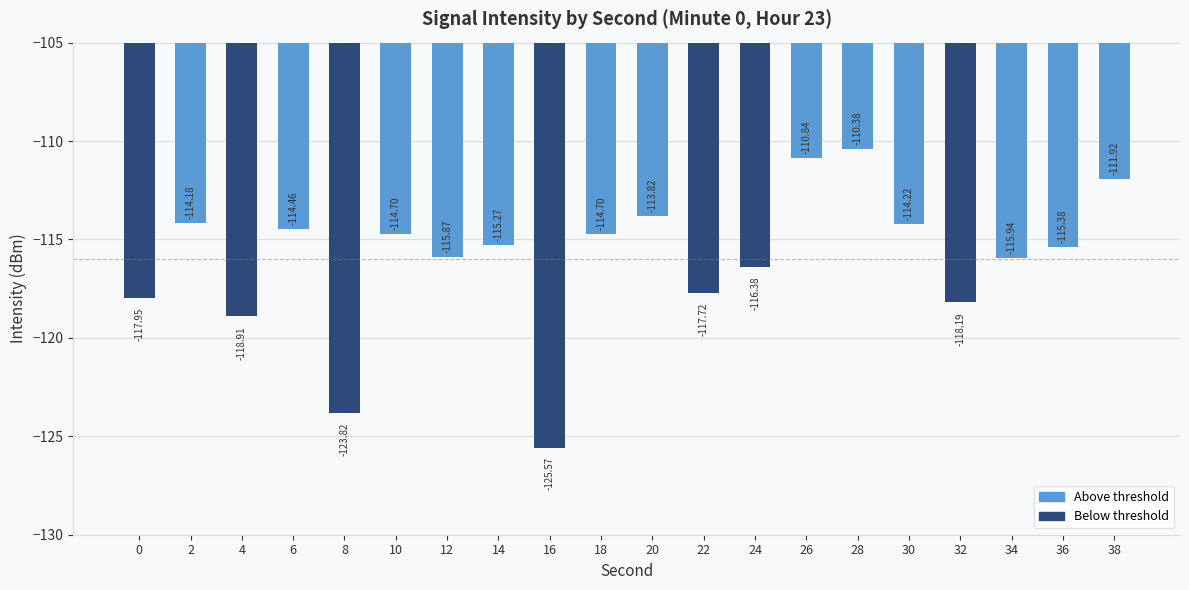

Is it true that the value at 26 is -147.4?

False